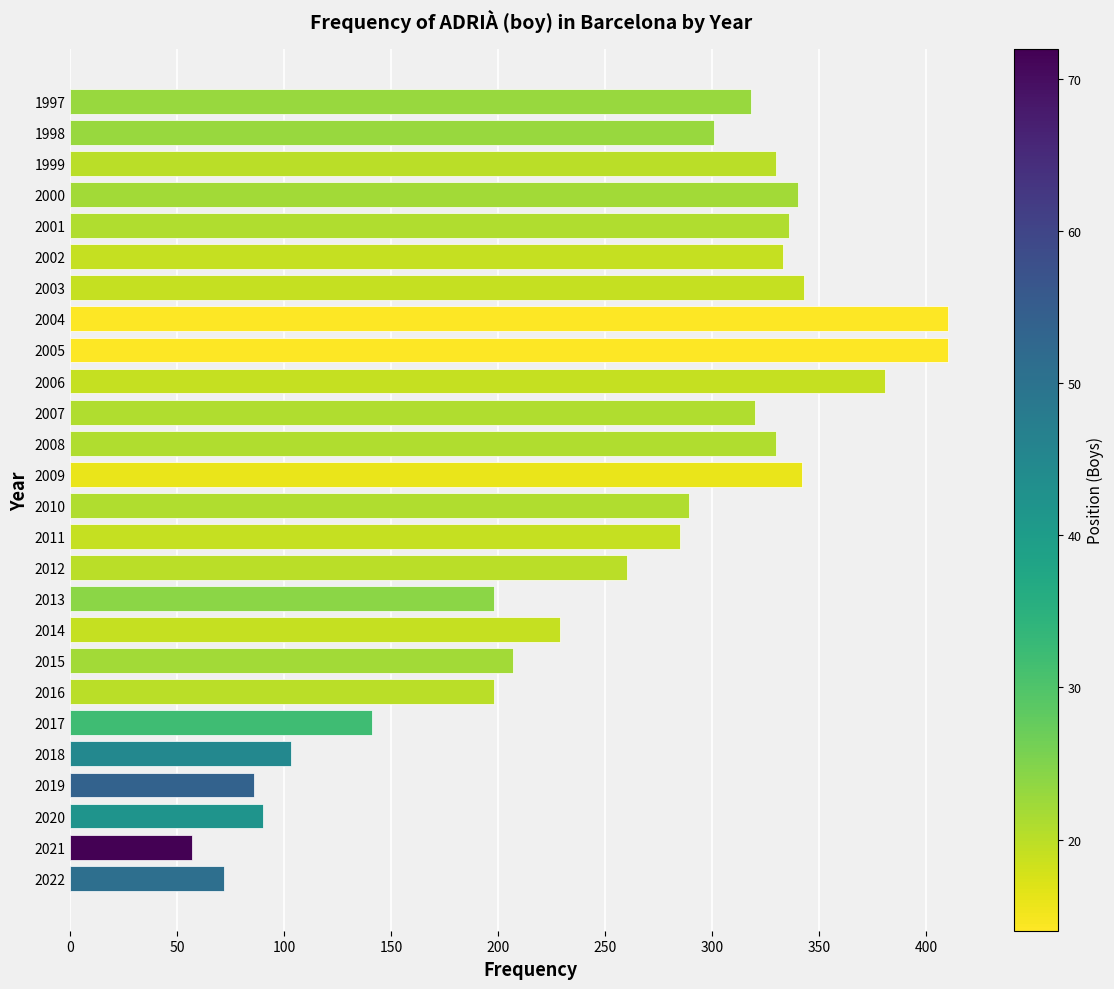

What is the difference between the values at 2007 and 2001?

16